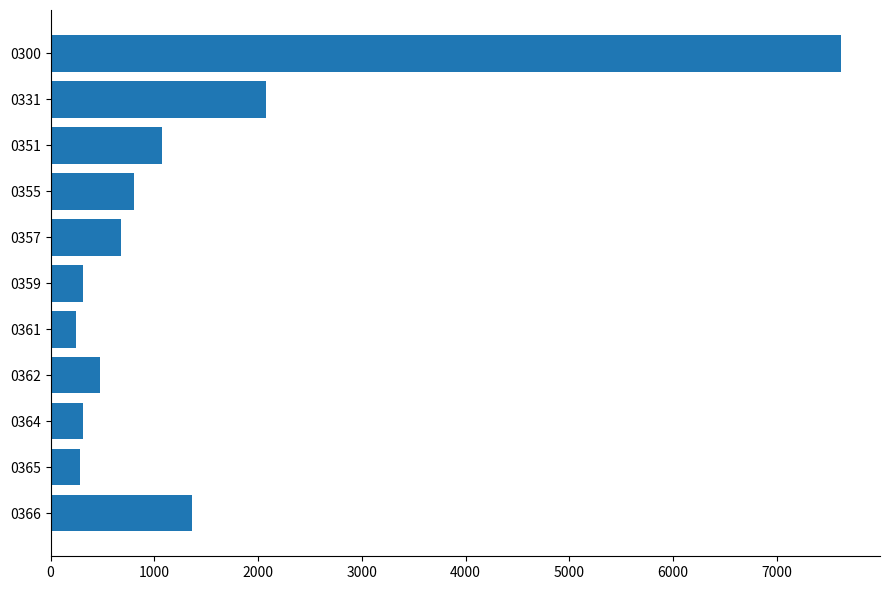

What is the difference between the maximum and minimum values?

7368